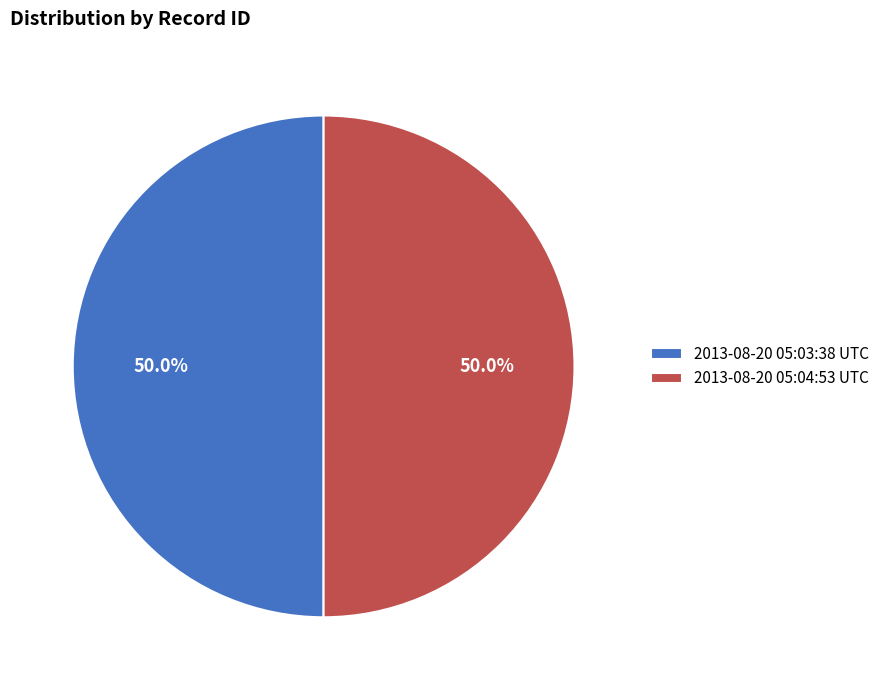

Count the number of slices in the pie.

2